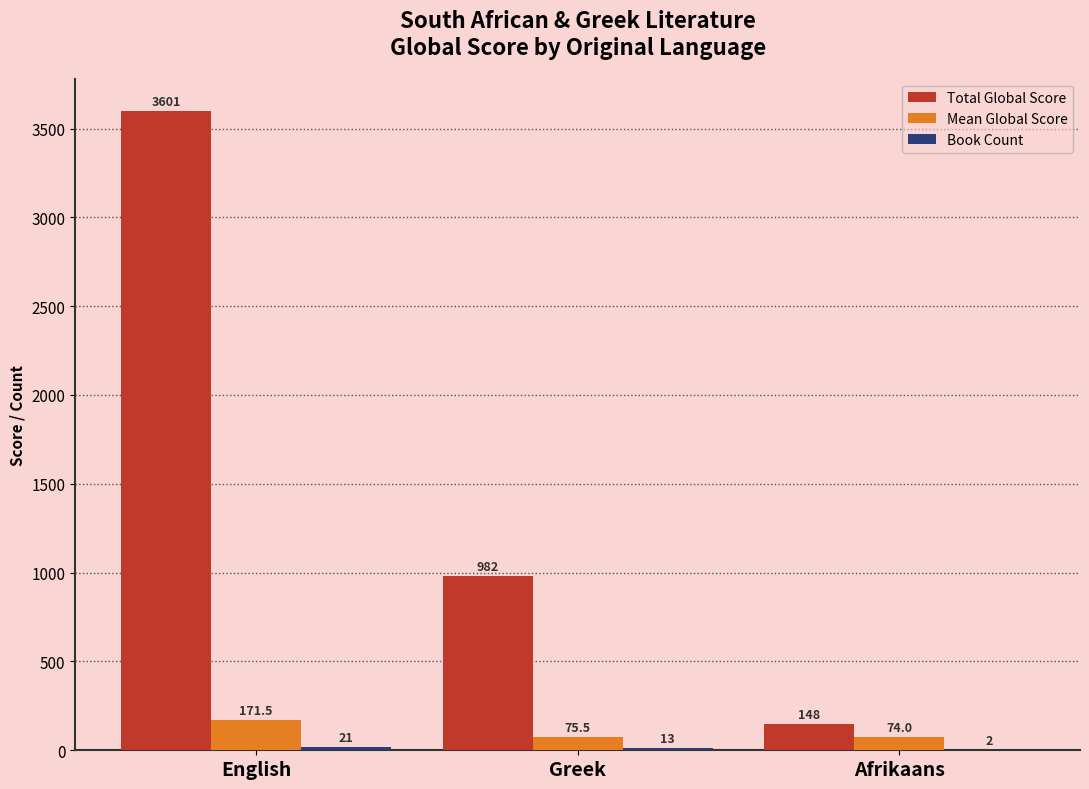

At which category is the sum across all series the highest?

English